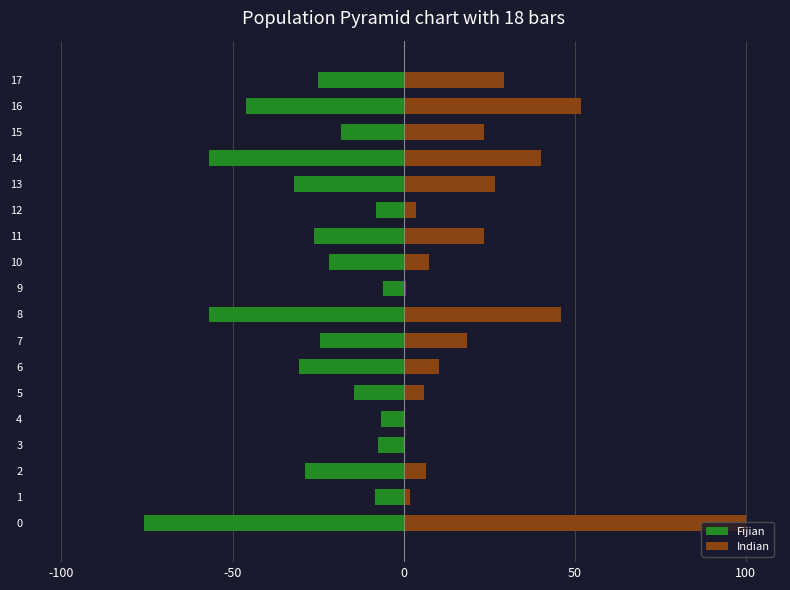

List the series in order of their overall mean, lowest first.

Fijian, Indian